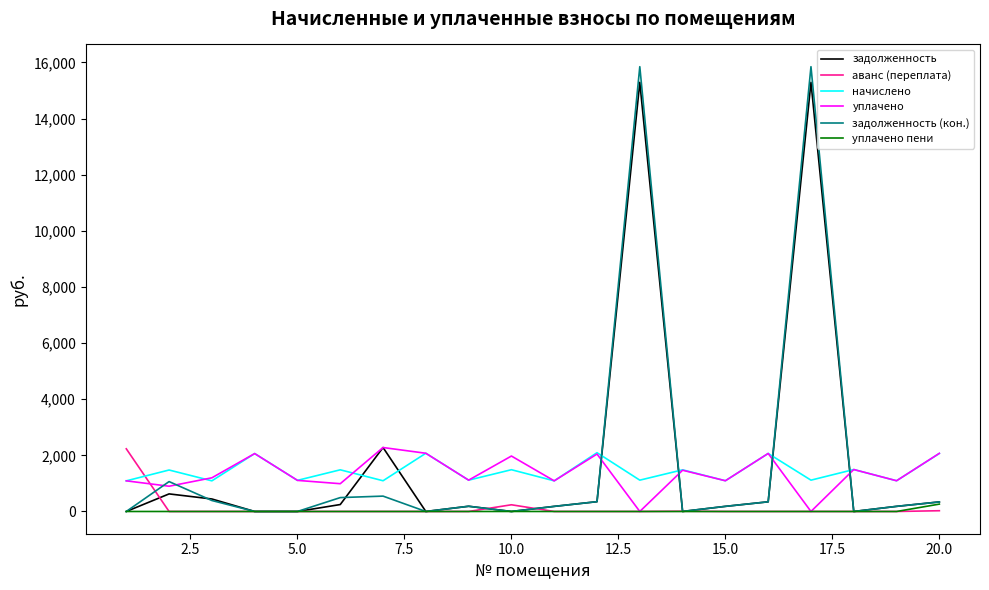

What is the highest value of the задолженность series?

15290.8